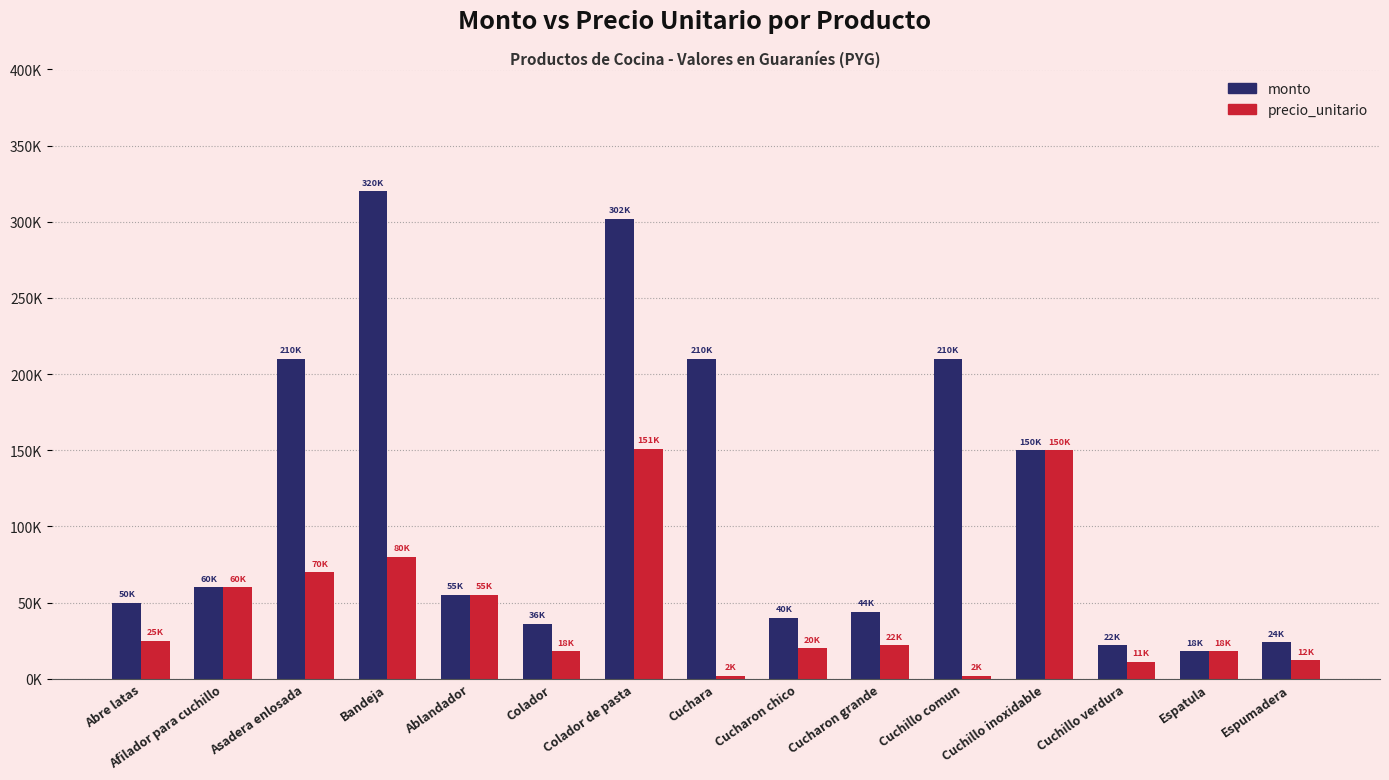

What is the difference between the precio_unitario values at Colador and Bandeja?

62000